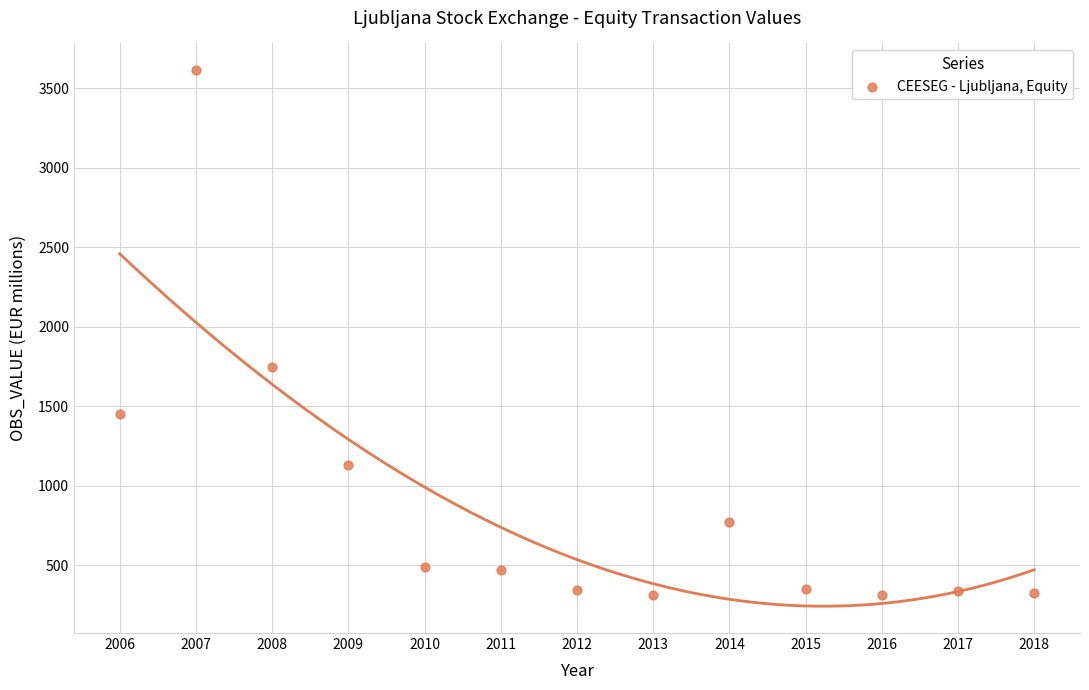

What is the range of Y values (max minus min)?

3299.4